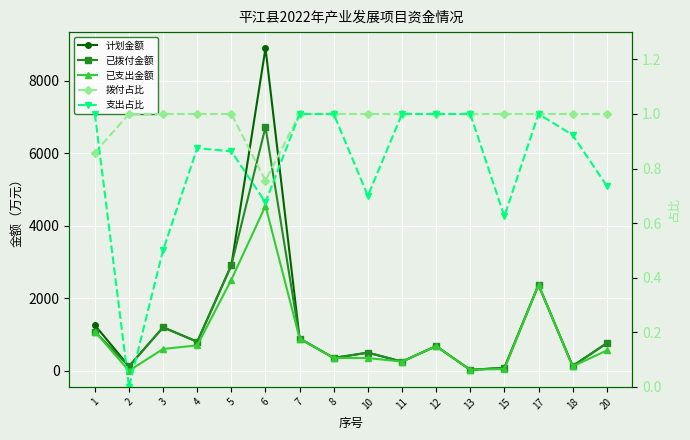

What is the value of the 计划金额 point at the 11th from the left?

680.0